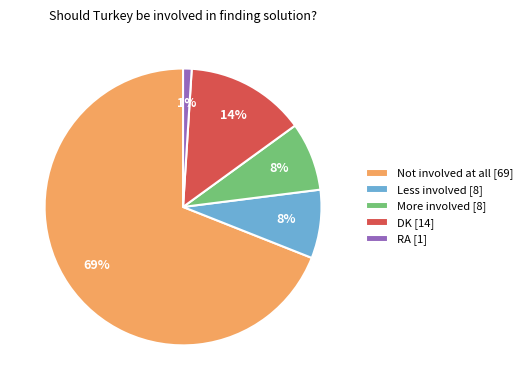

To the nearest percent, what is the difference between the largest and smallest slice percentages?

68%